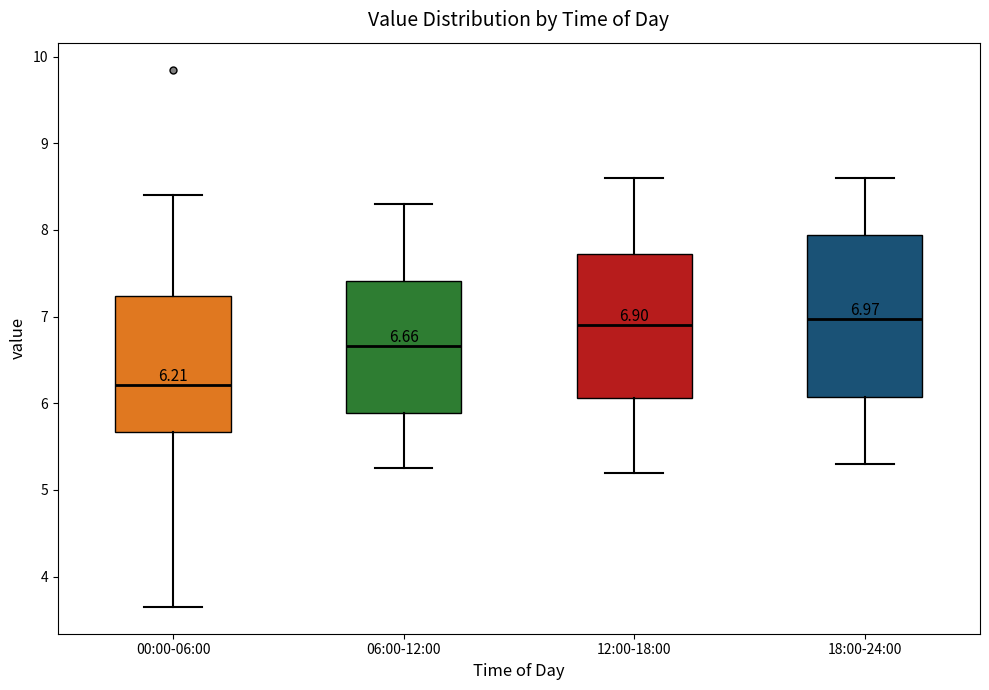

Which box is the tallest, from its lower edge to its upper edge?

18:00-24:00